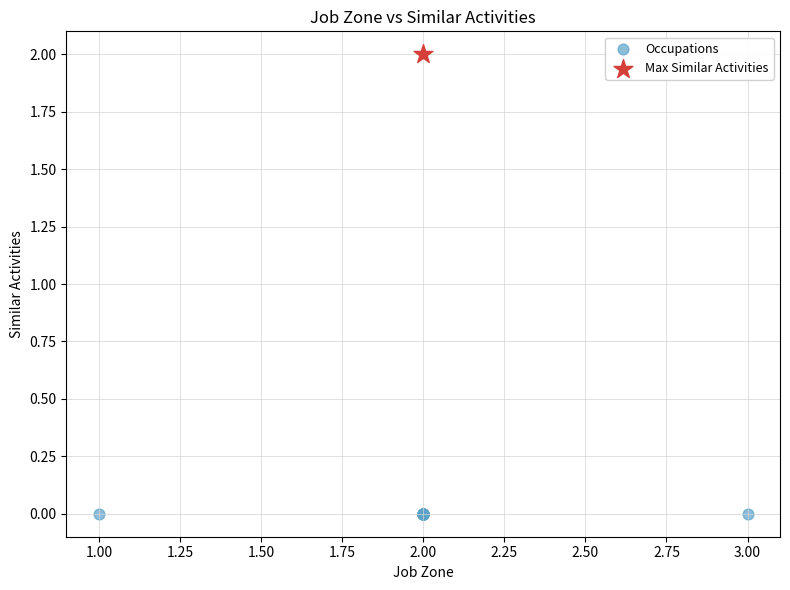

What are all the series names shown in the legend?

Occupations, Max Similar Activities